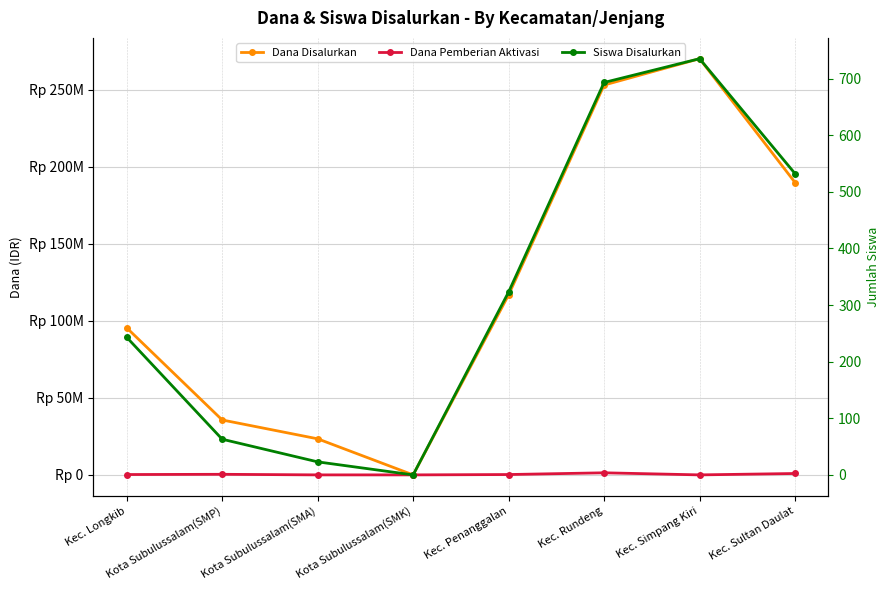

Read the Dana Pemberian Aktivasi value at Kec. Penanggalan, to the nearest 100.

225000